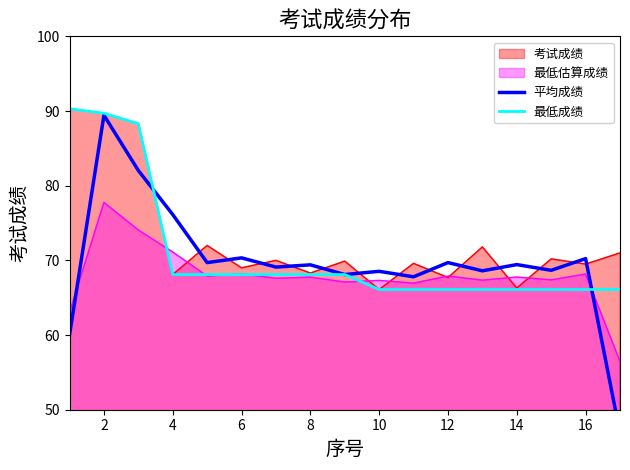

What is the difference between the second highest and second lowest values in the 平均成绩 series?

22.0